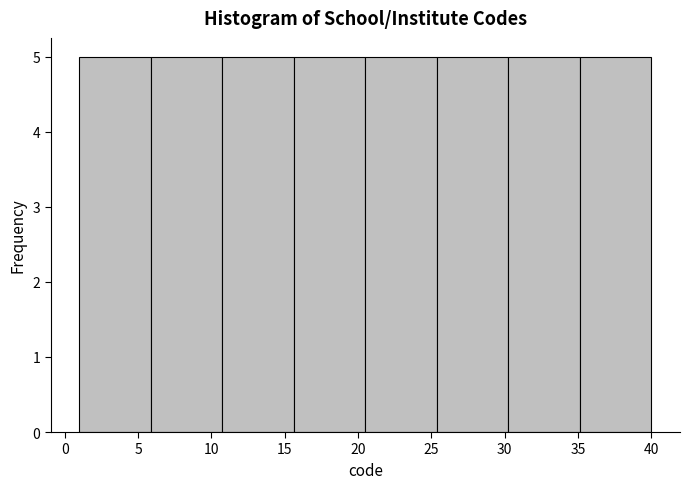

Reading left to right, transcribe this chart: for each bar, give the range it covers on the x-axis and its height. Neither the bar edges nor the heights are printed on the chart, so give them approximately, as read against the axes.

1.0 to 6.0: 5
6.0 to 11.0: 5
11.0 to 15.5: 5
15.5 to 20.5: 5
20.5 to 25.5: 5
25.5 to 30.5: 5
30.5 to 35.0: 5
35.0 to 40.0: 5